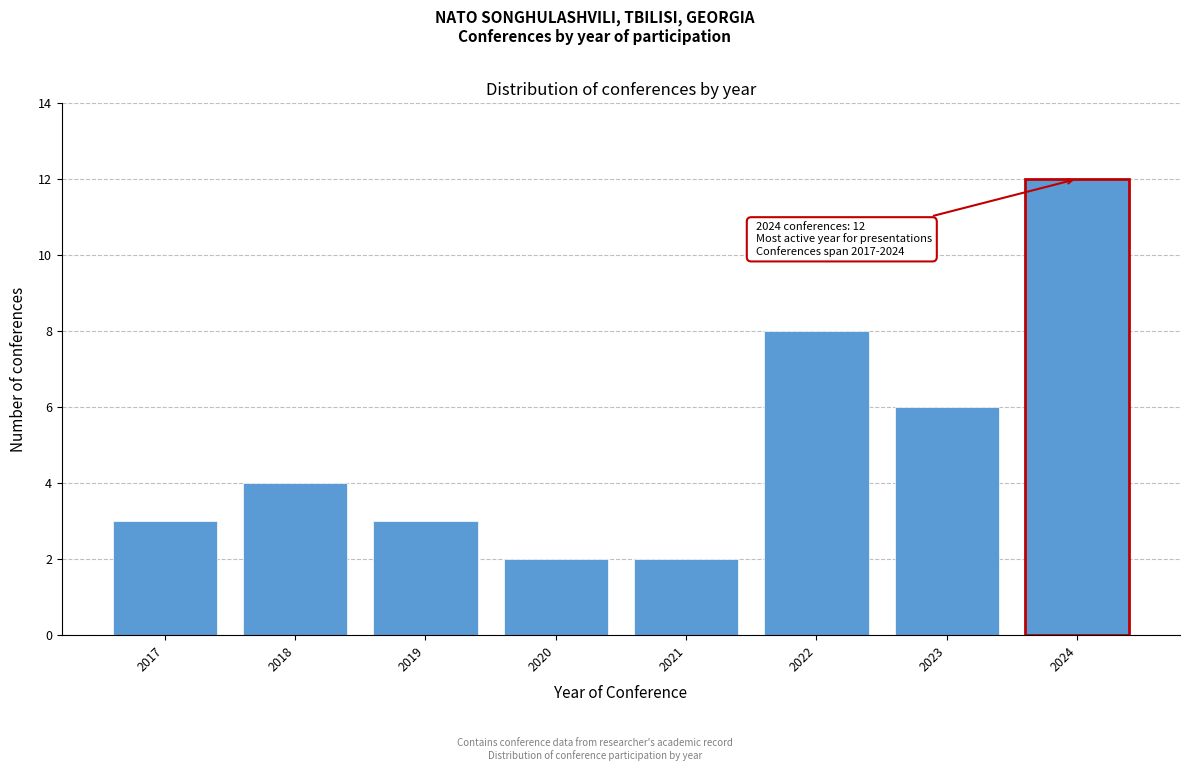

Reading left to right, what are all the values shown in this chart?

2017=3	2018=4	2019=3	2020=2	2021=2	2022=8	2023=6	2024=12